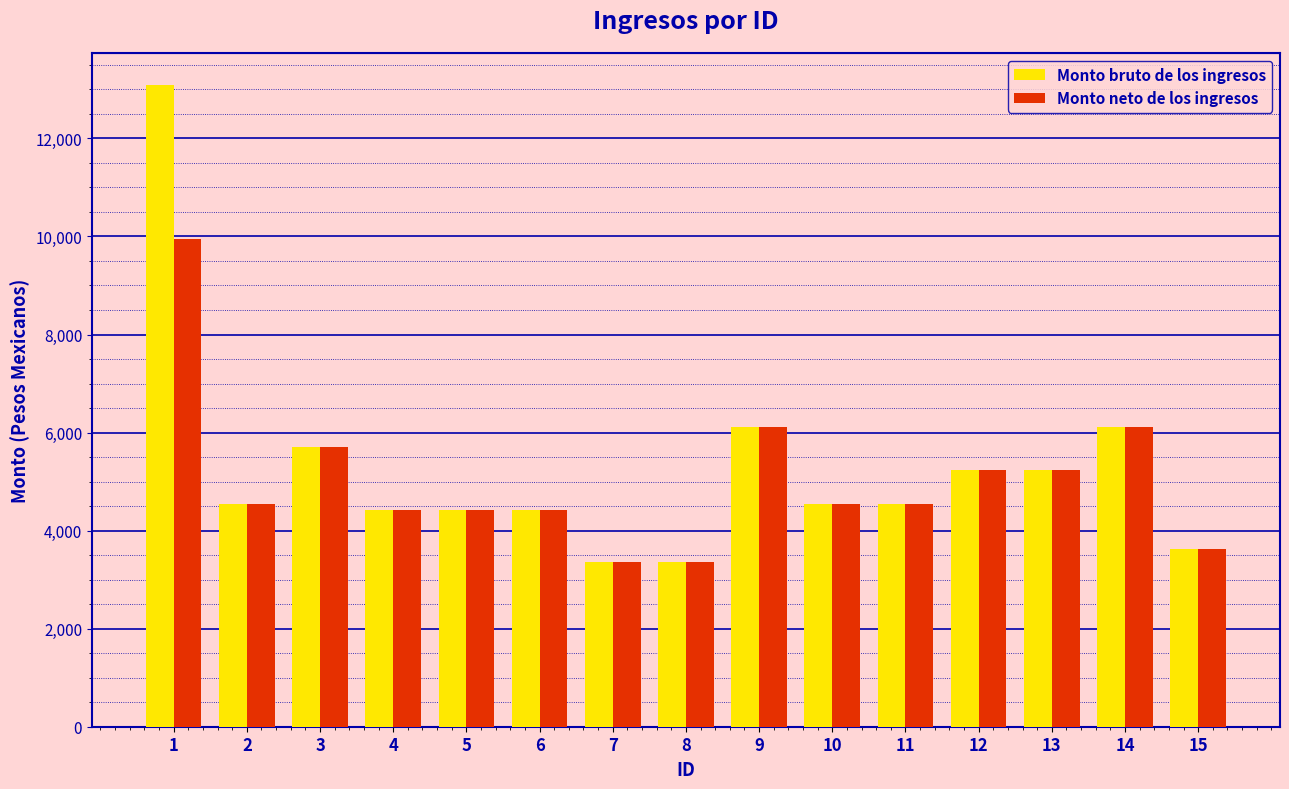

Which series has the largest range (max minus min)?

Monto bruto de los ingresos